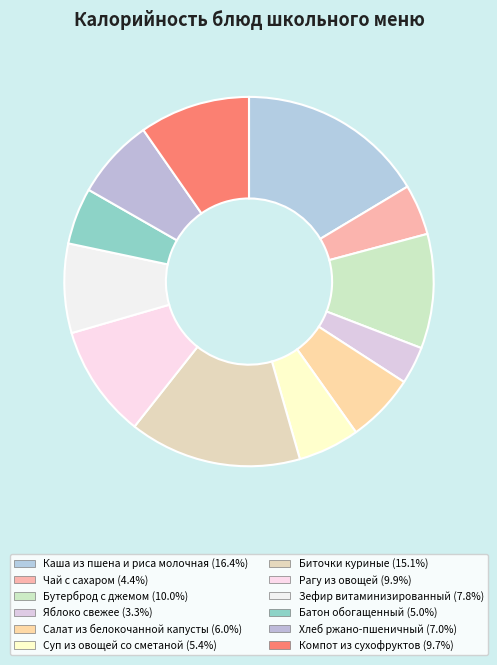

Is Суп из овощей со сметаной the majority of the pie?

No